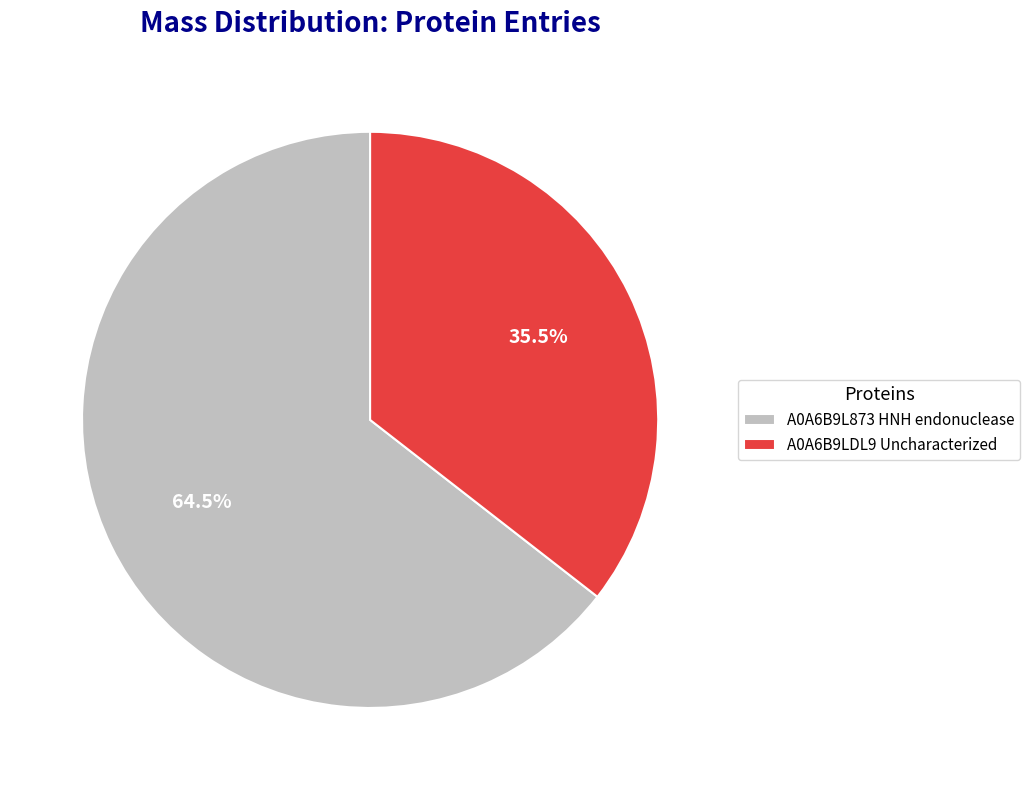

Which slice is the smallest?

A0A6B9LDL9 Uncharacterized